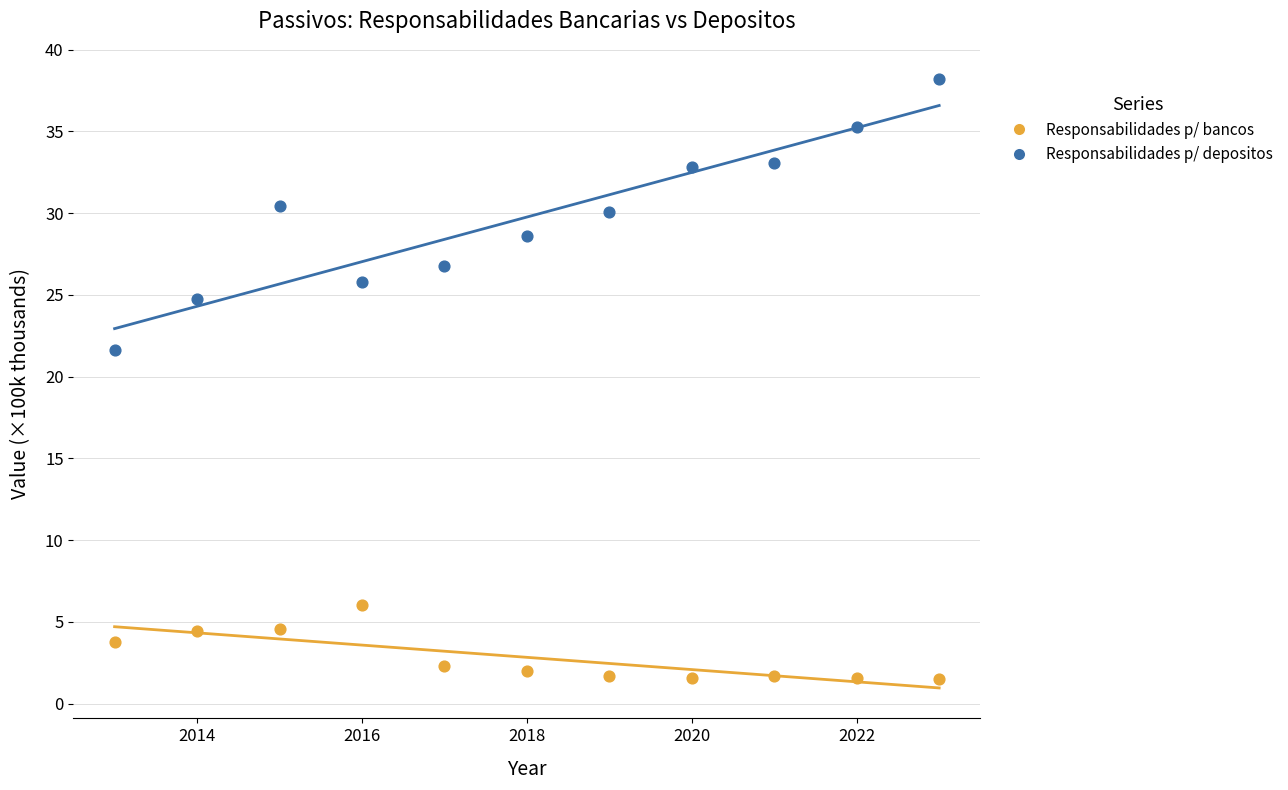

Which series has the widest spread of Y values?

Responsabilidades p/ depositos